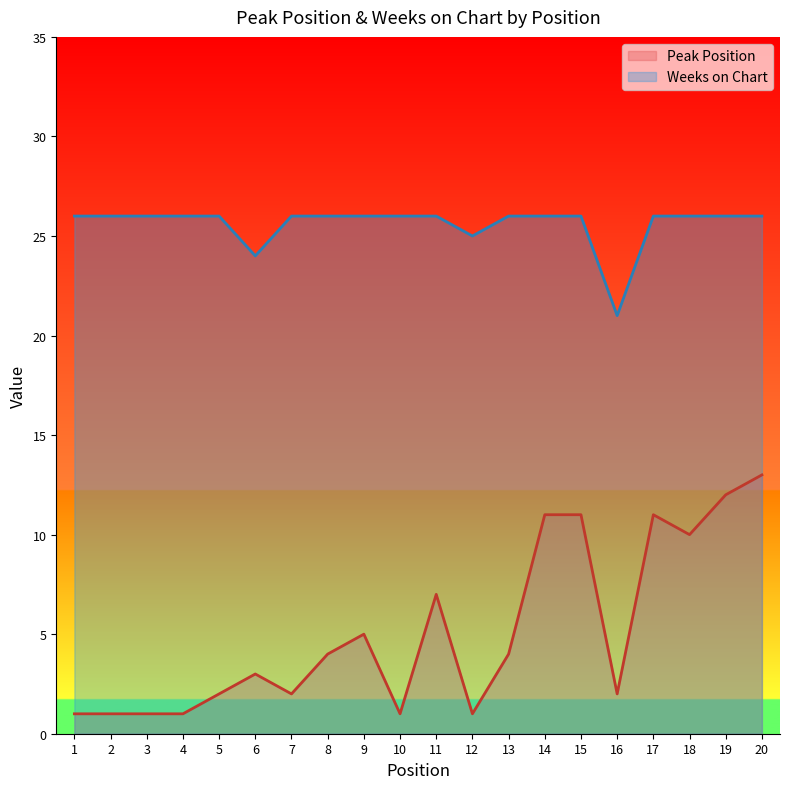

Which series has the widest spread of values?

Peak Position